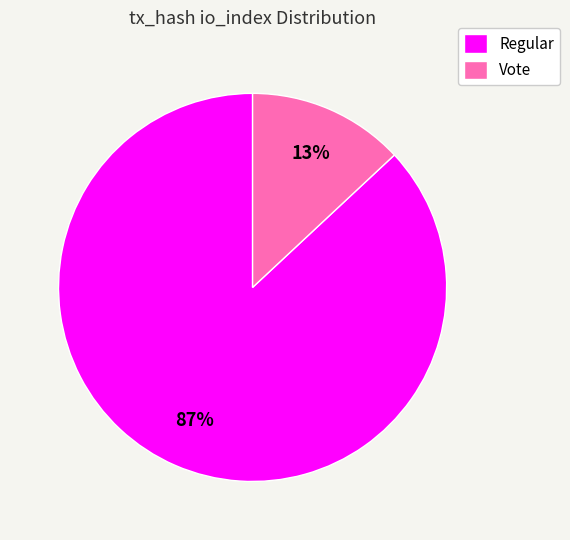

Approximately how many times larger is the value at Regular compared to Vote?

6.7